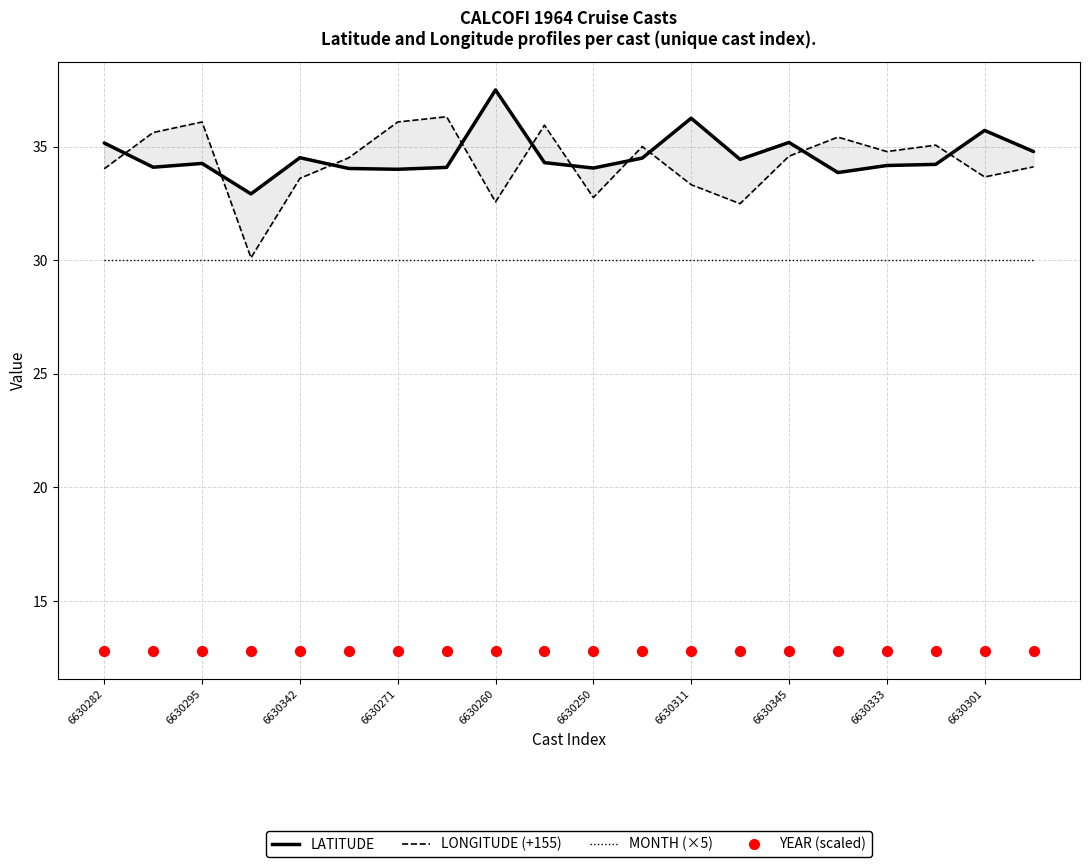

Which series reaches the minimum Y coordinate?

YEAR (scaled)